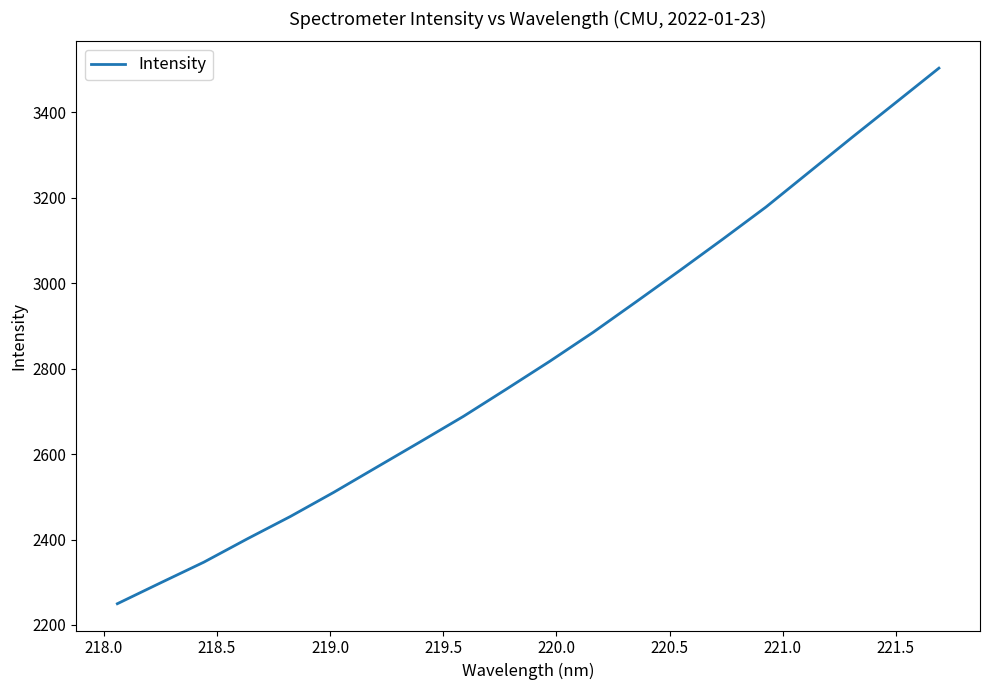

What is the difference between the maximum and minimum values?

1253.4